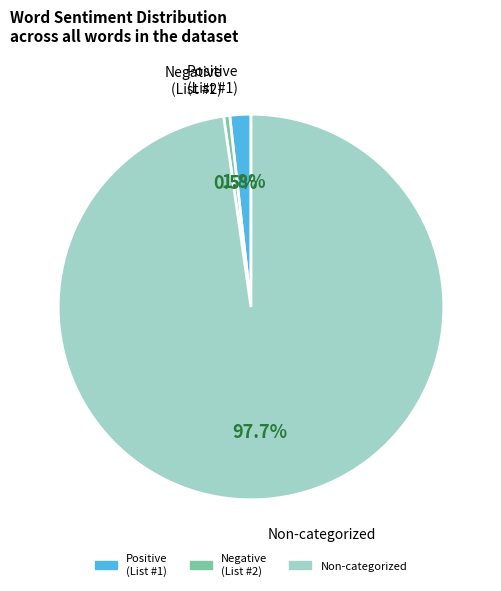

How many segments does this pie chart have?

3